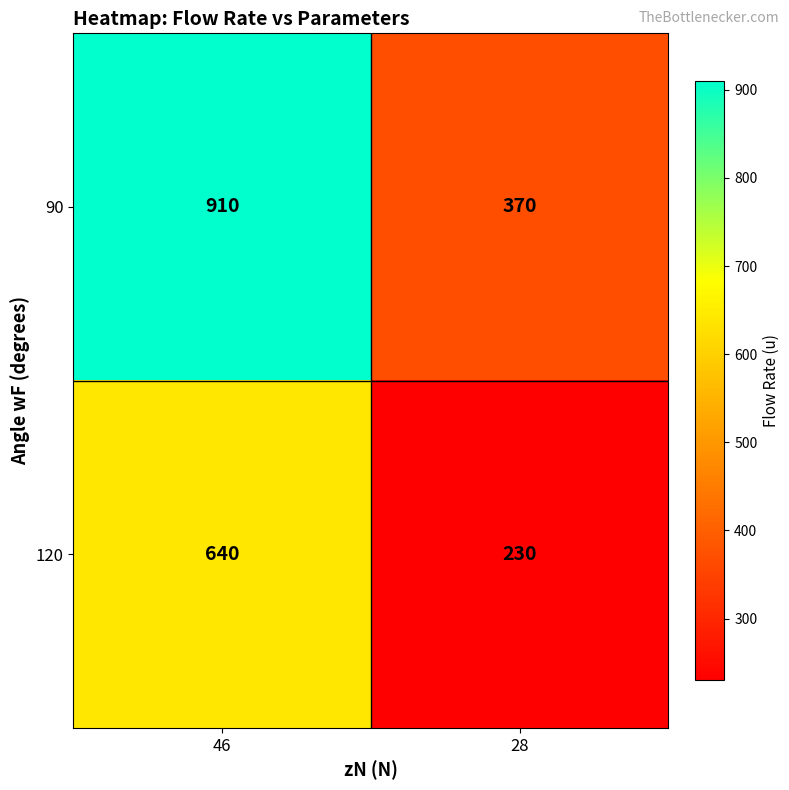

What is the minimum value shown in the chart?

230